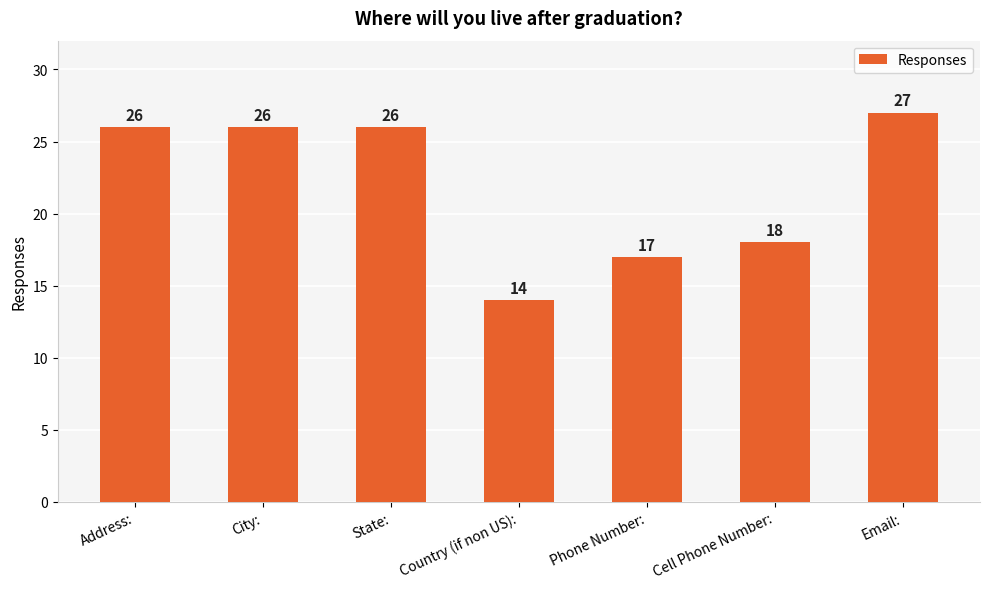

What is the average value?

22